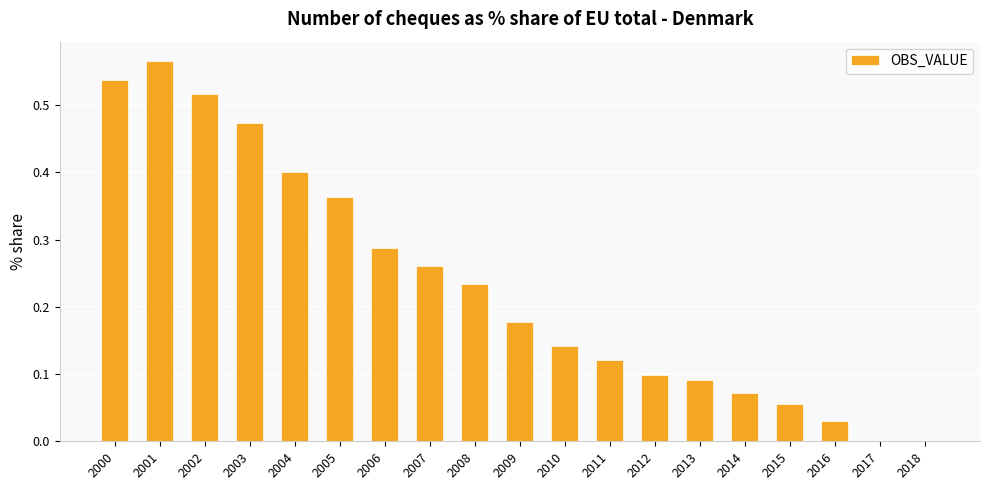

What is the sum of all values?

4.4